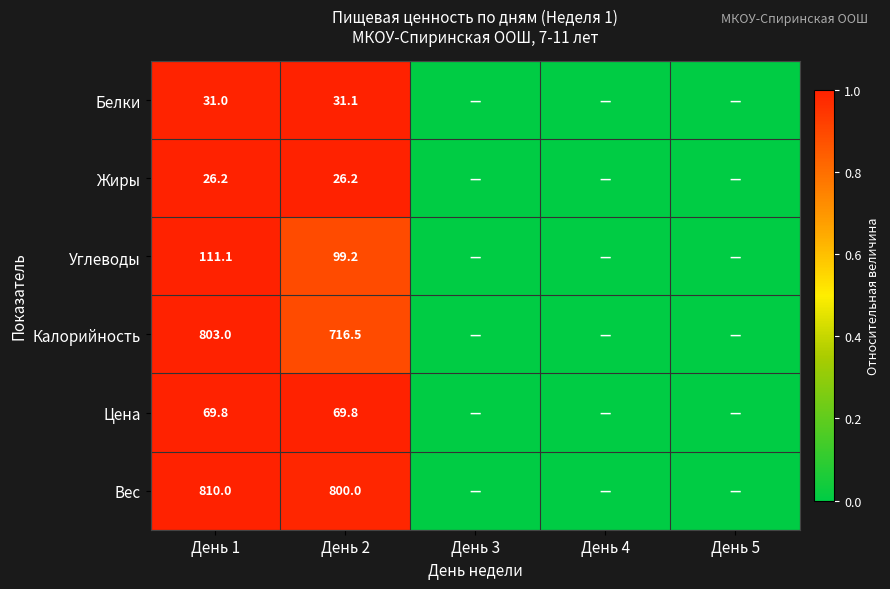

Rank the series at День 2 from lowest to highest value.

Жиры, Белки, Цена, Углеводы, Калорийность, Вес